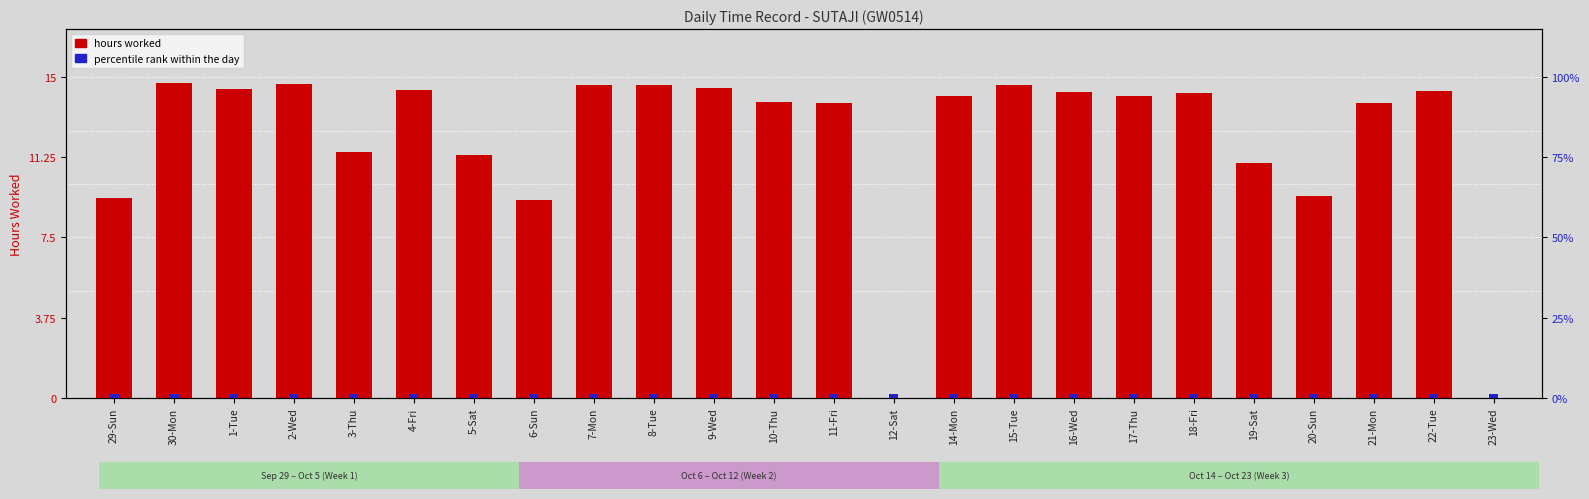

What is the approximate value at 14-Mon?

14.1